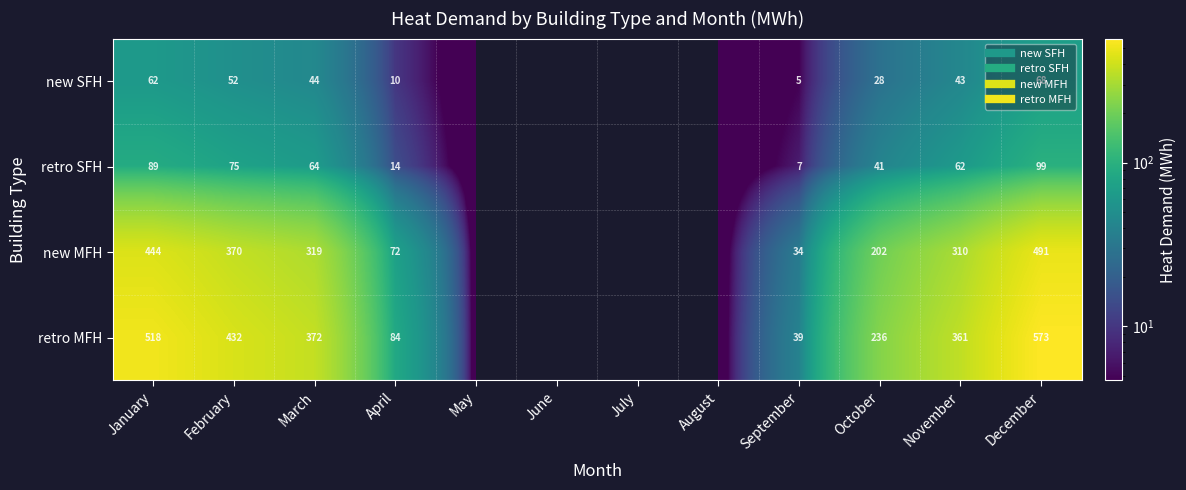

At which category is the sum across all series the highest?

December